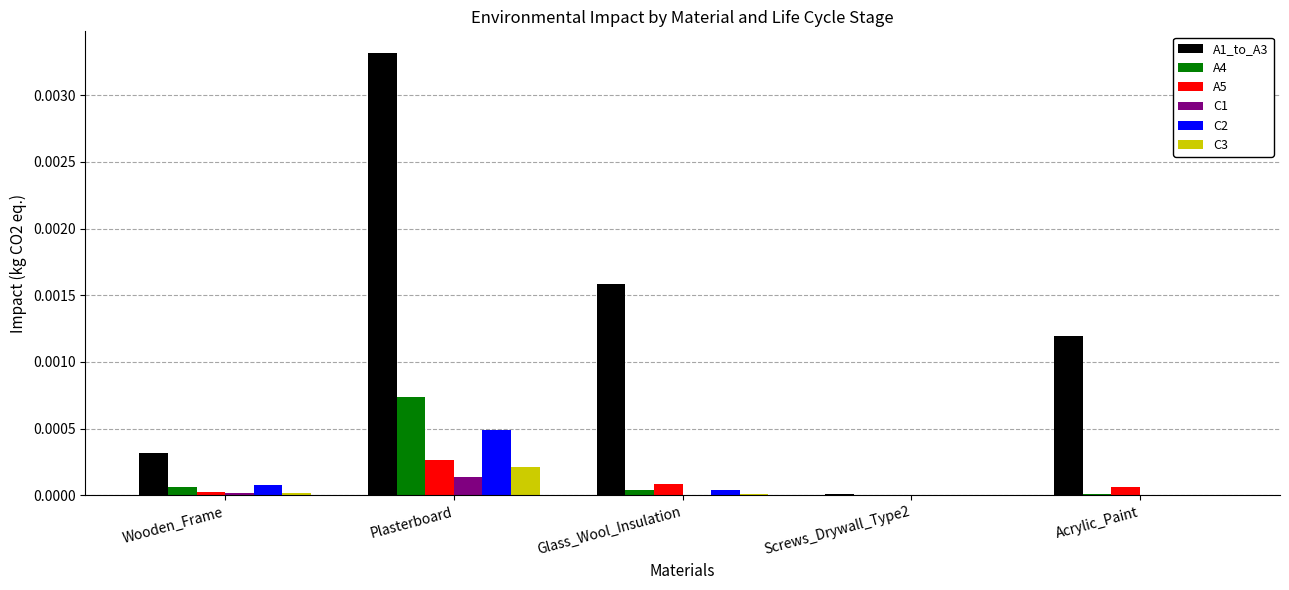

Which series has the largest range (max minus min)?

A1_to_A3